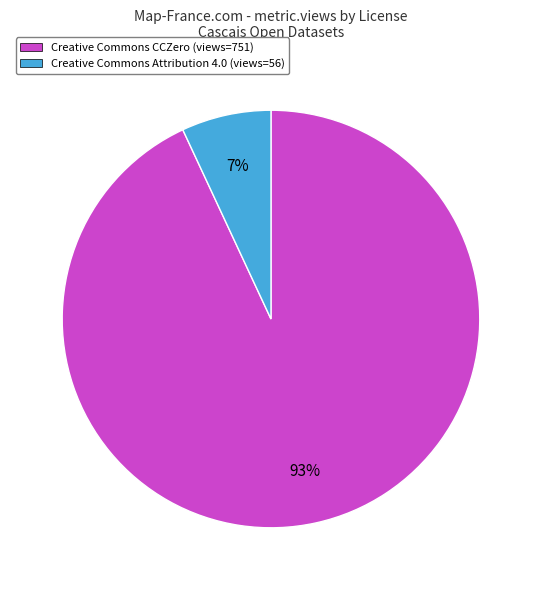

What percentage is the Creative Commons Attribution 4.0 (views=56) slice, to the nearest percent?

7%